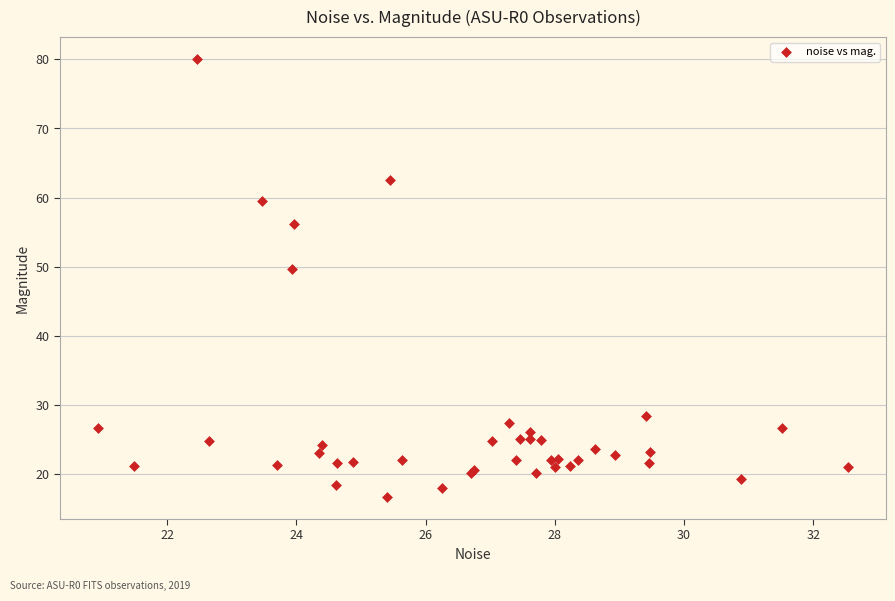

What Y value in the scatter plot is closest to 48?

49.7